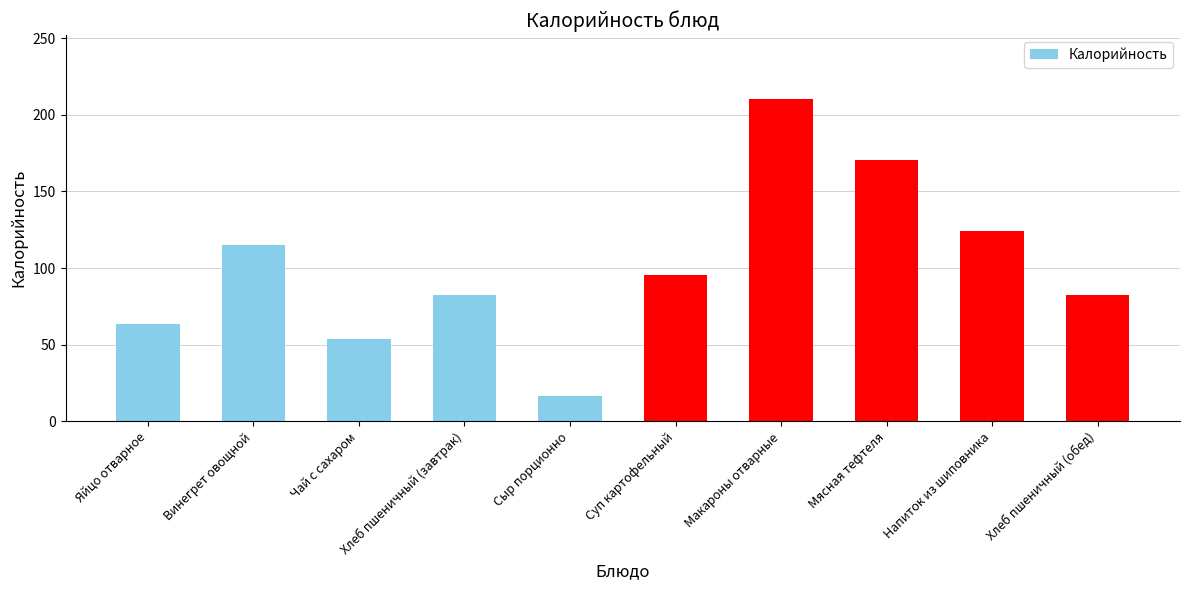

What is the label of the 8th bar from the right?

Чай с сахаром